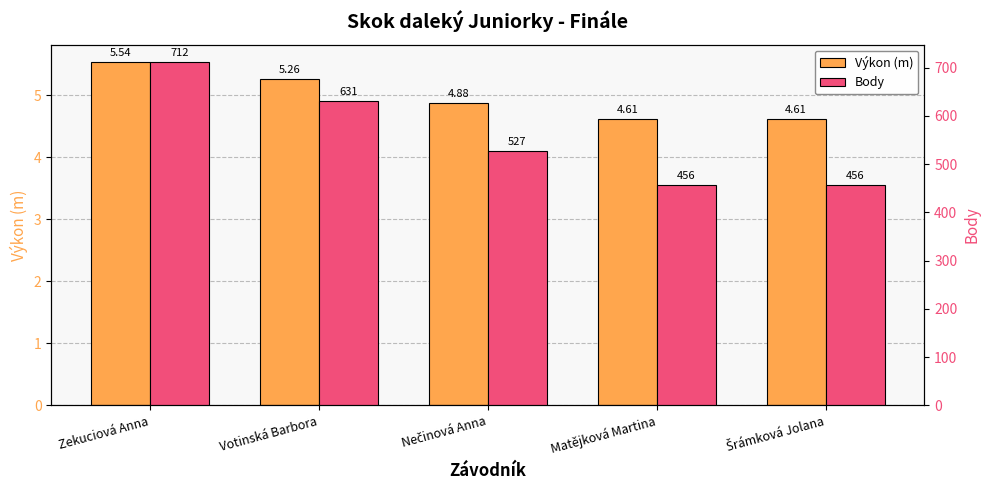

What is the value of the Body bar at the 3rd from the left?

527.0